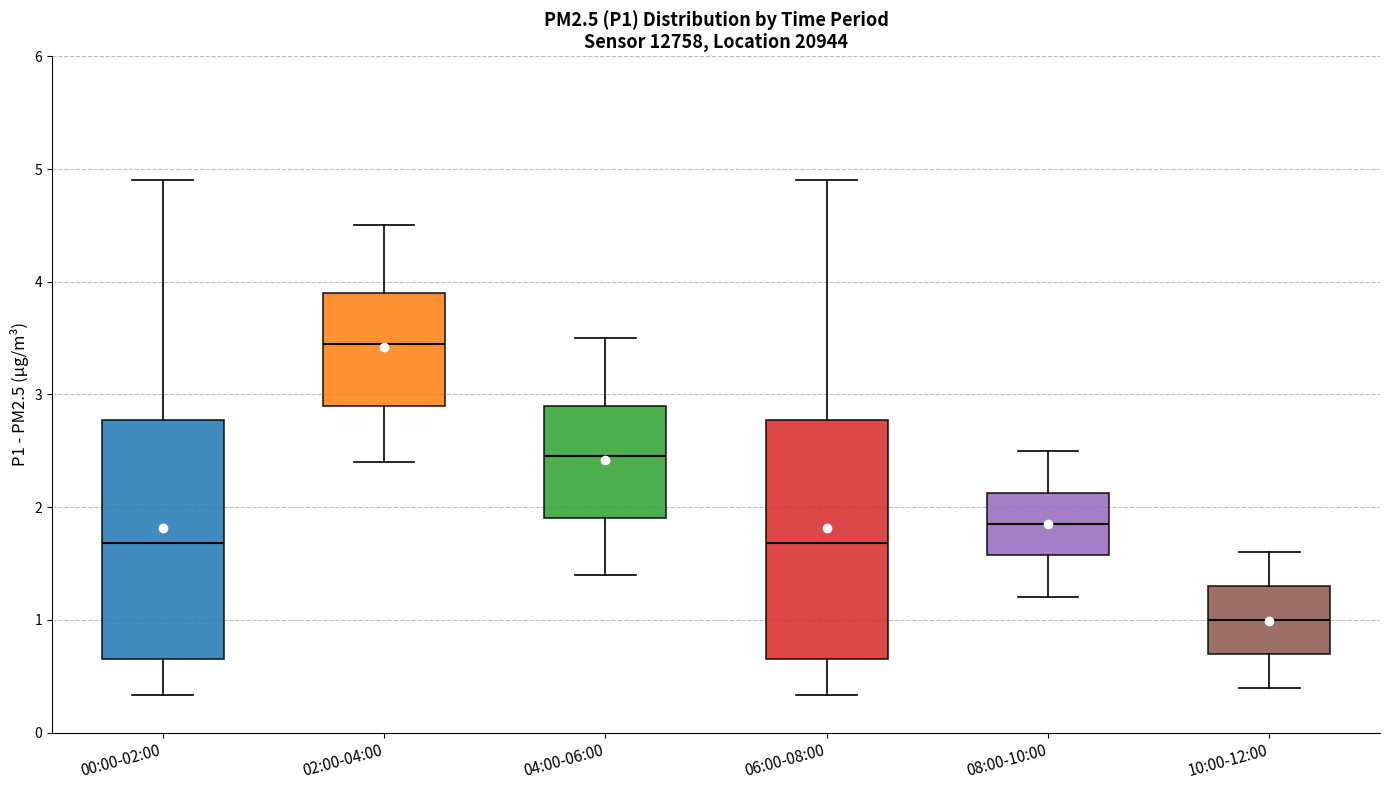

Reading left to right, read every box against the y-axis: the position of its median line, the range the box covers, and the ends of its whiskers. The values are not printed on the chart, so give them approximately, as read against the axis.

00:00-02:00: median 1.7, box 0.7 to 2.8, whiskers 0.3 to 4.9
02:00-04:00: median 3.5, box 2.9 to 3.9, whiskers 2.4 to 4.5
04:00-06:00: median 2.5, box 1.9 to 2.9, whiskers 1.4 to 3.5
06:00-08:00: median 1.7, box 0.7 to 2.8, whiskers 0.3 to 4.9
08:00-10:00: median 1.9, box 1.6 to 2.1, whiskers 1.2 to 2.5
10:00-12:00: median 1.0, box 0.7 to 1.3, whiskers 0.4 to 1.6